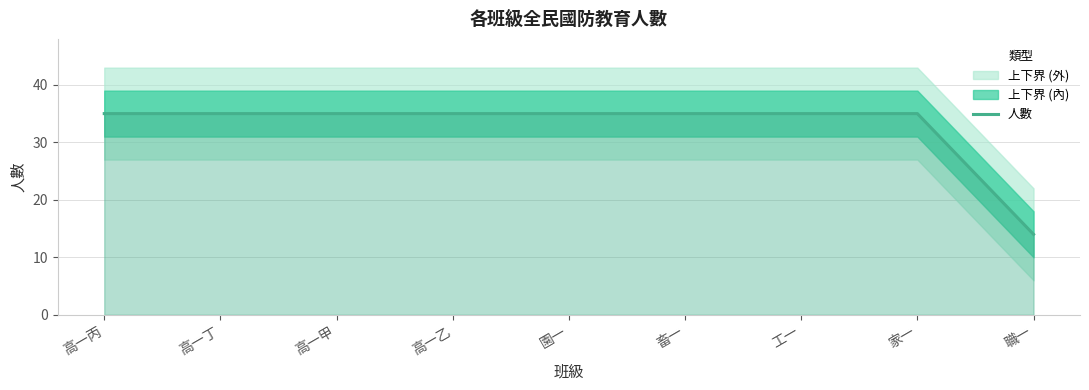

Approximately how many times larger is the value at 高一丙 compared to 畜一?

1.0